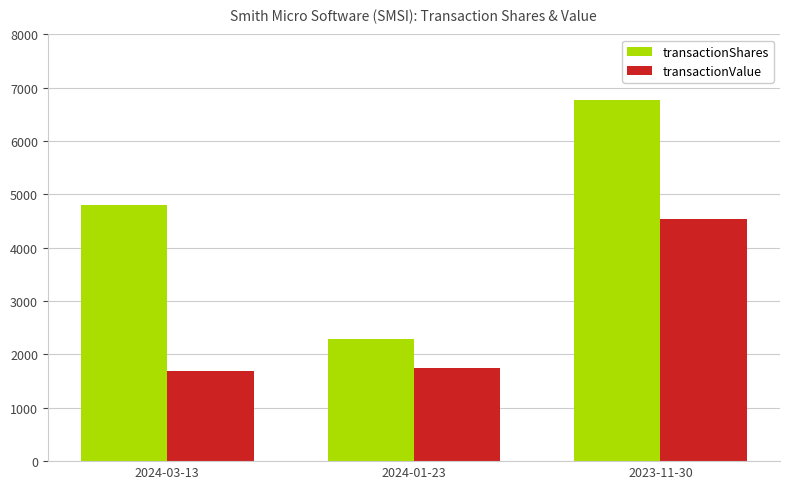

Where is transactionShares nearest to the value 4536?

2024-03-13